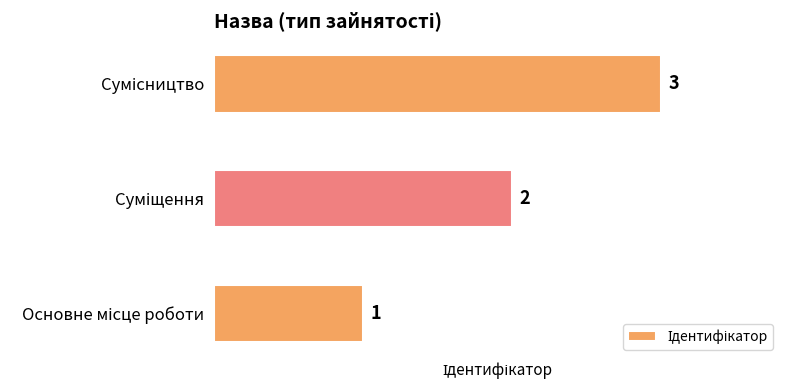

How many values are between 1 and 3?

3